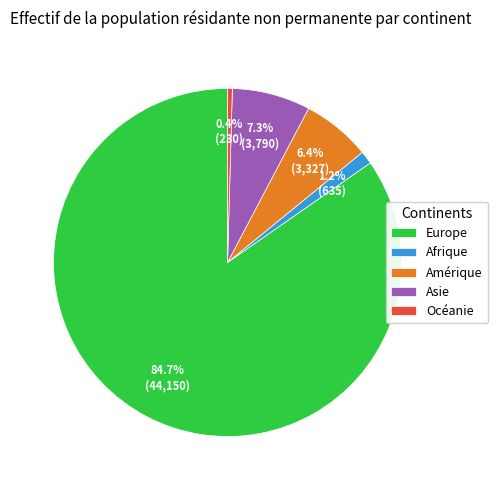

How many segments does this pie chart have?

5